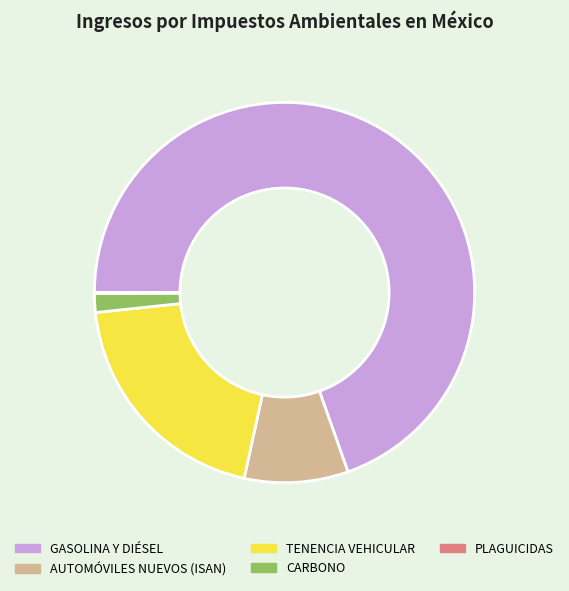

Is there any slice that represents more than half of the pie?

Yes